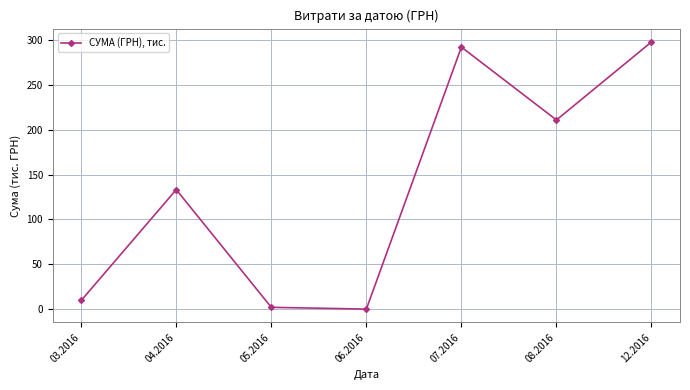

Reading left to right, what are all the values shown in this chart?

9.8	133.2	2.2	0.2	292.0	210.8	297.7